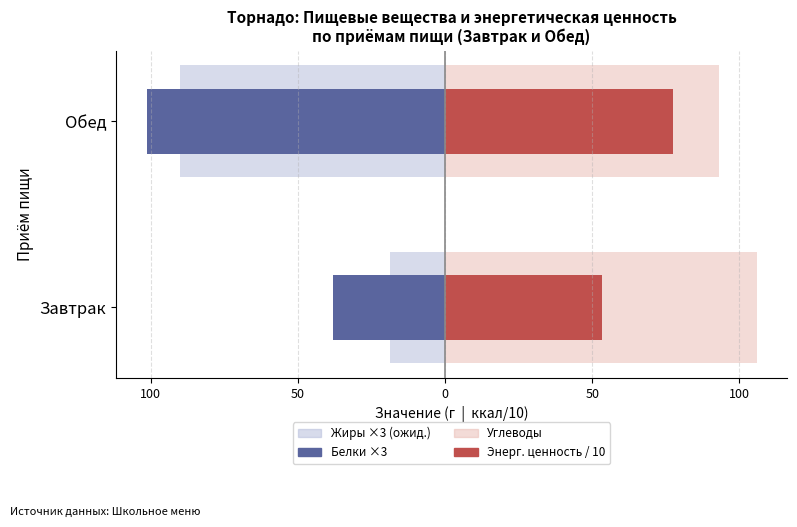

What is the difference between the Ожидаемые Жиры (×3) values at Завтрак and Обед?

71.1